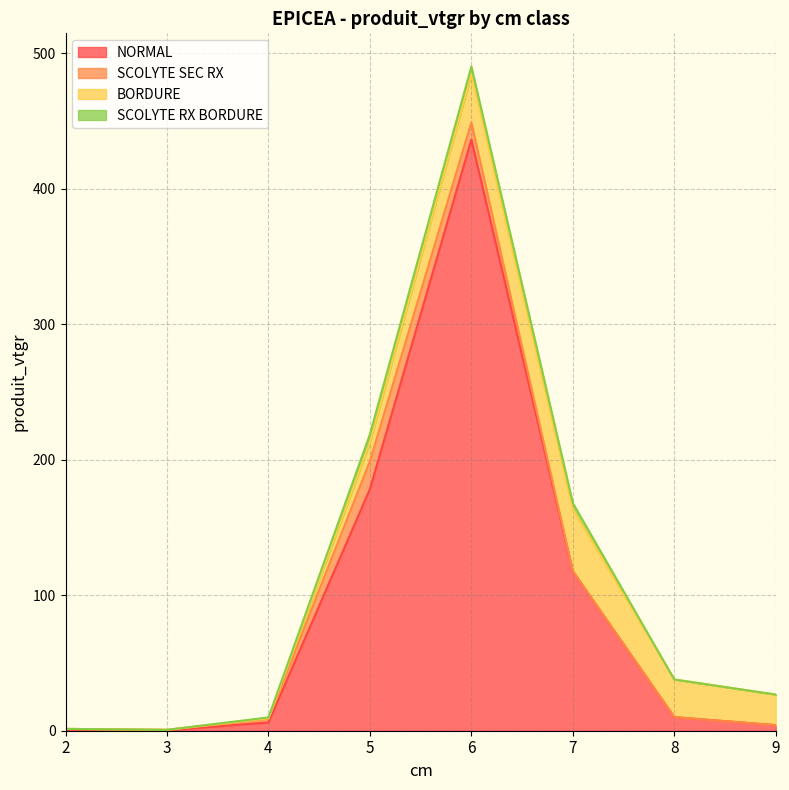

What is the maximum value shown in the chart?

436.2